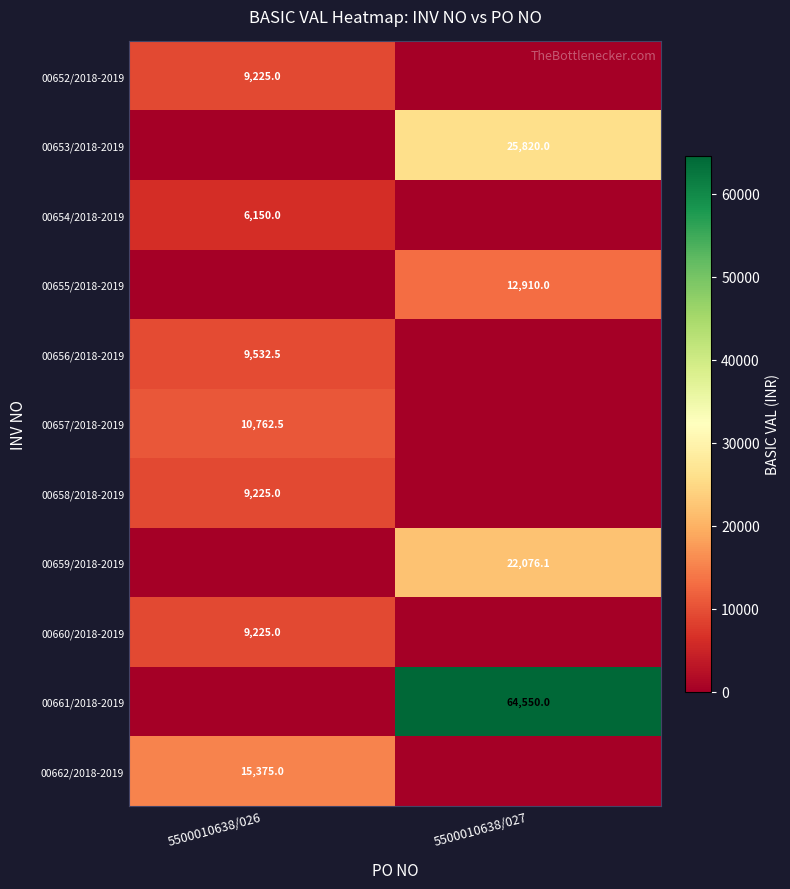

The 00652/2018-2019 series shows 5495.8 at 5500010638/026. True or false?

False